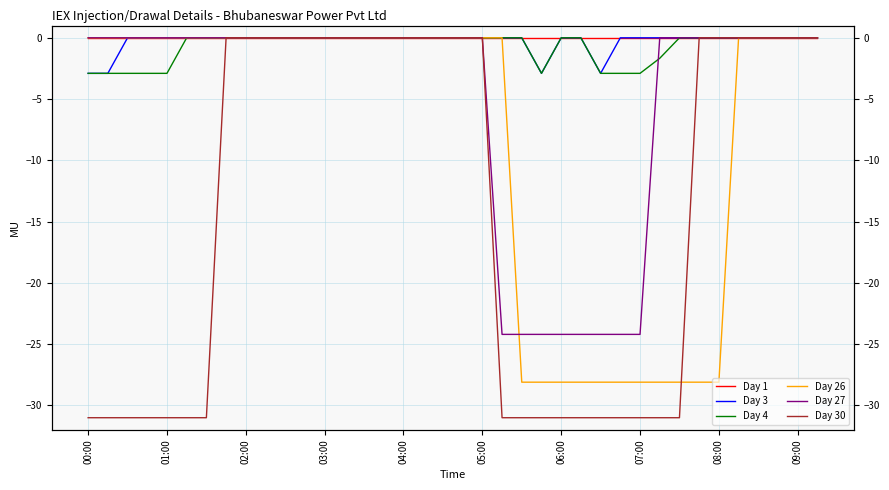

How many series are shown in this chart?

6